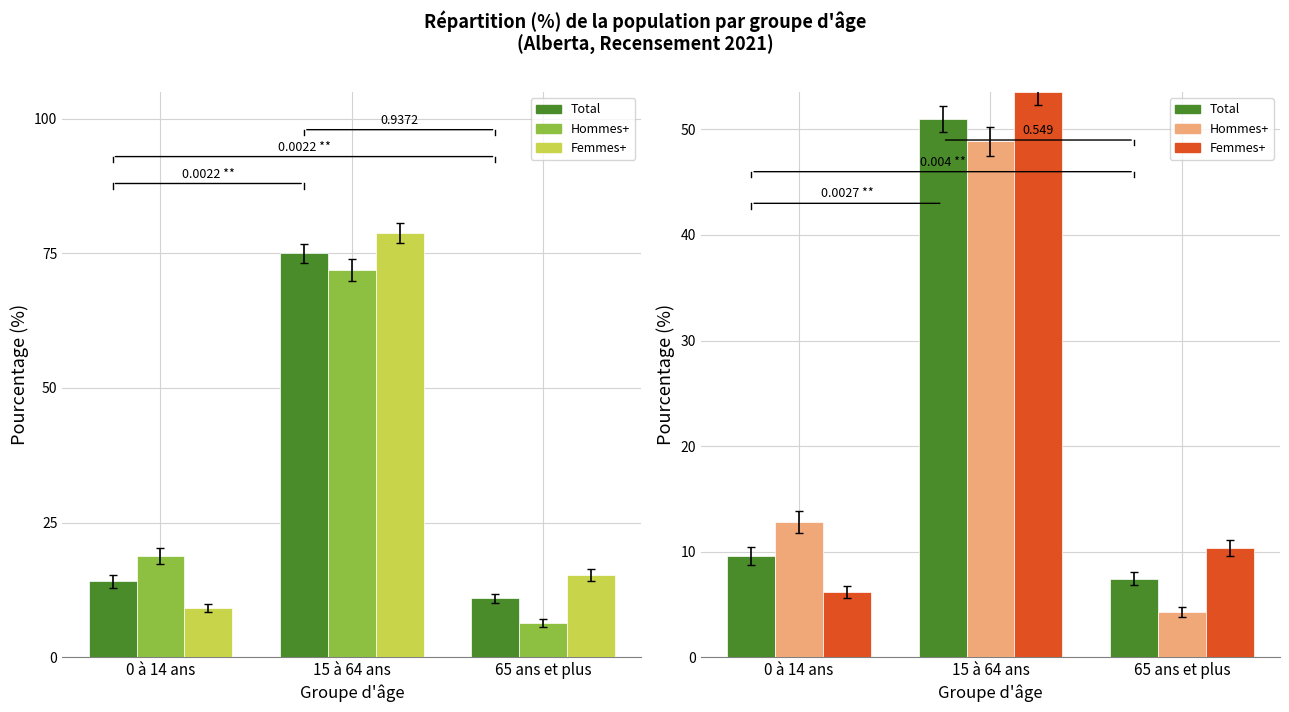

List the labels in order of Femmes+ value, smallest first.

0 à 14 ans, 65 ans et plus, 15 à 64 ans